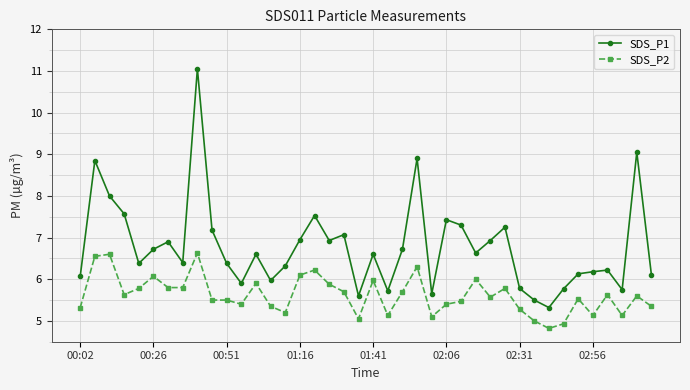

Rank the series by their maximum value, from lowest to highest.

SDS_P2, SDS_P1